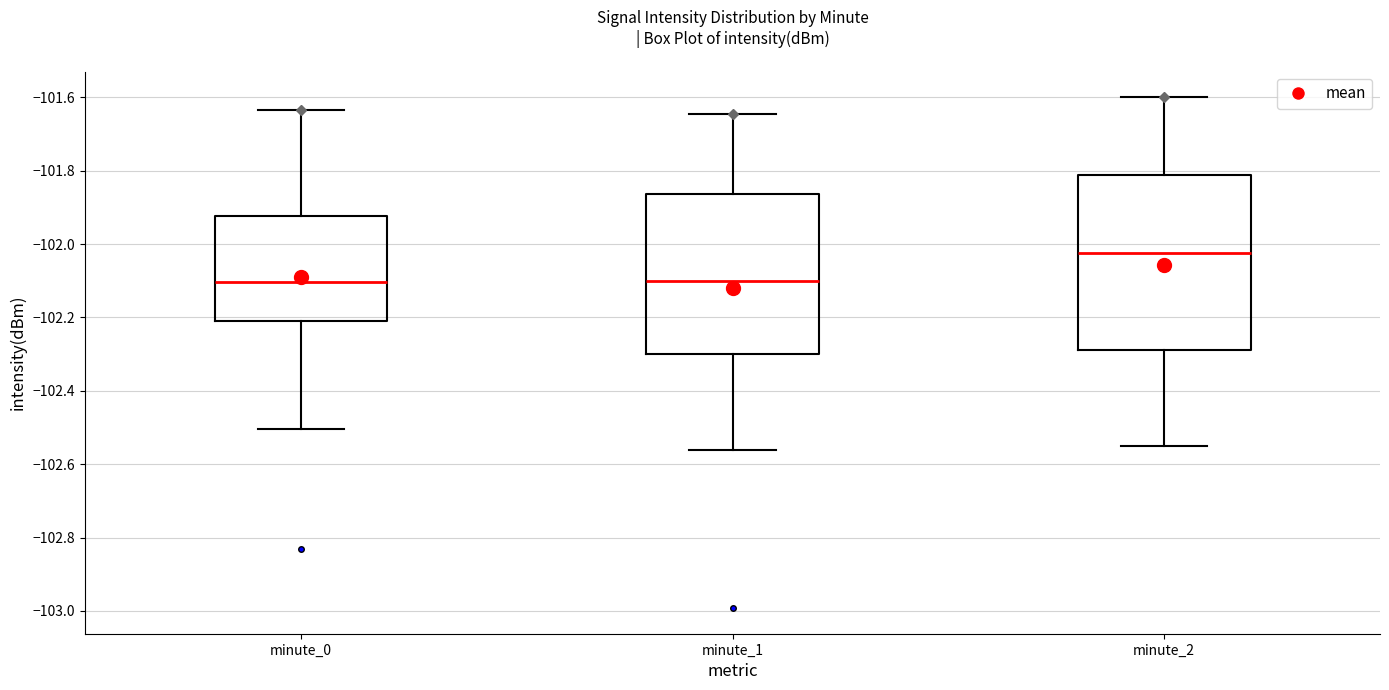

Reading left to right, read every box against the y-axis: the position of its median line, the range the box covers, and the ends of its whiskers. The values are not printed on the chart, so give them approximately, as read against the axis.

minute_0: median -102.10, box -102.20 to -101.92, whiskers -102.50 to -101.64
minute_1: median -102.10, box -102.30 to -101.86, whiskers -102.56 to -101.64
minute_2: median -102.02, box -102.28 to -101.82, whiskers -102.54 to -101.60